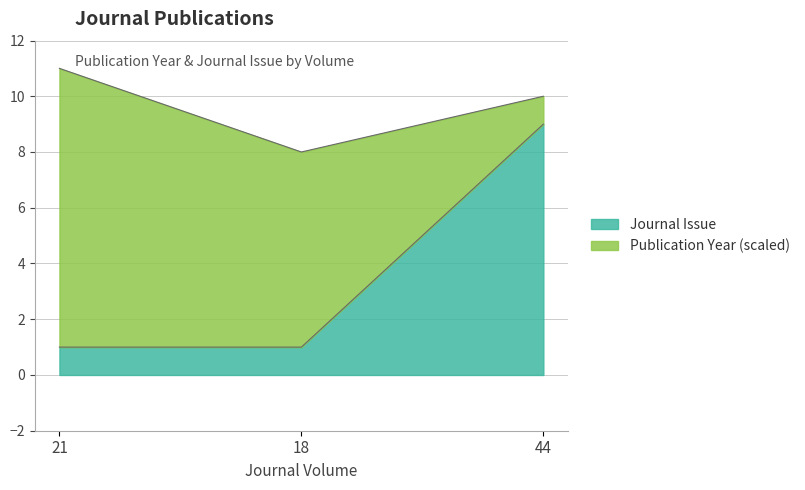

What is the difference between the maximum and minimum values in the Journal Issue series?

8